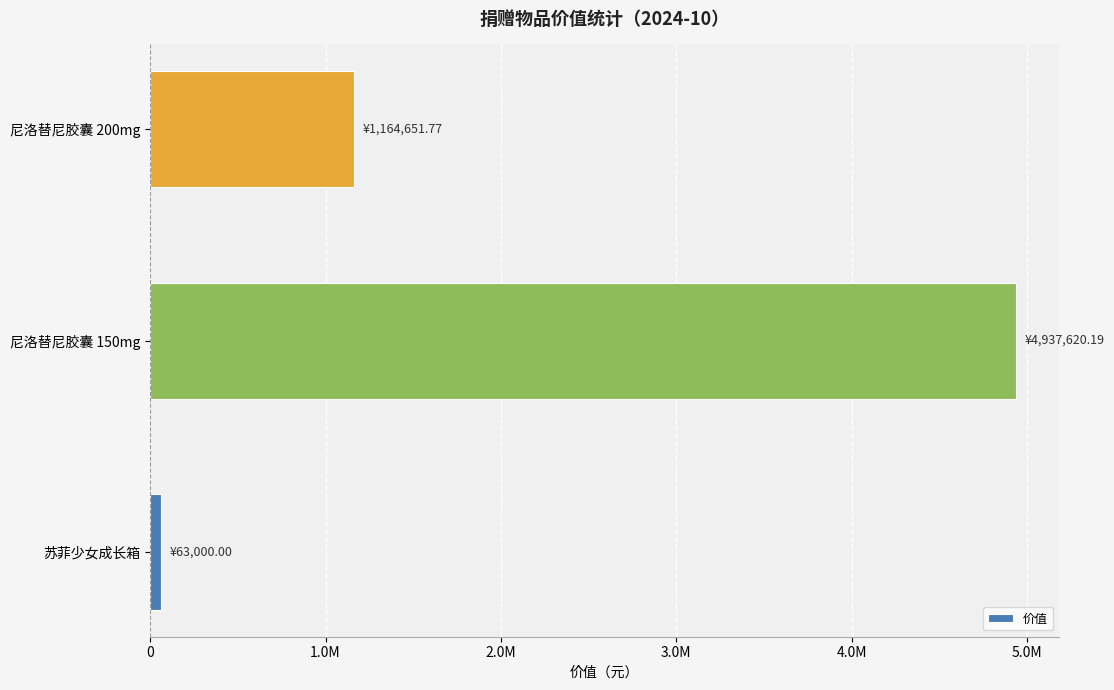

What is the difference between the maximum and minimum values?

4874620.2